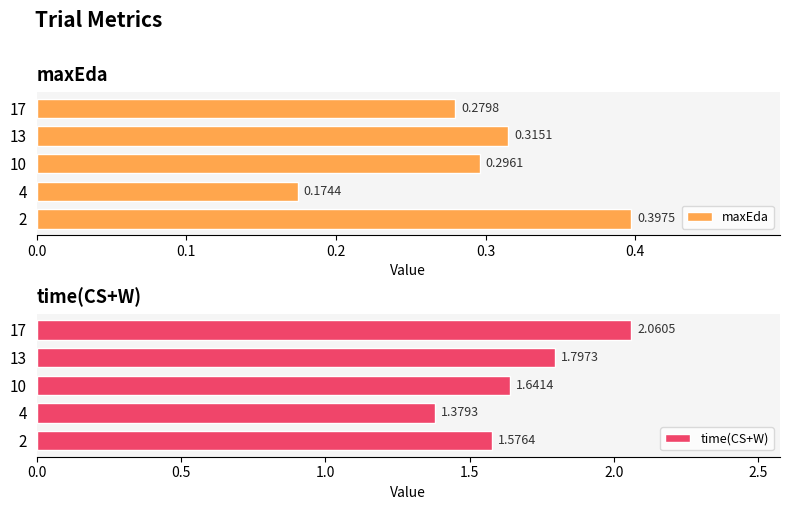

List the labels in order of maxEda value, largest first.

2, 13, 10, 17, 4